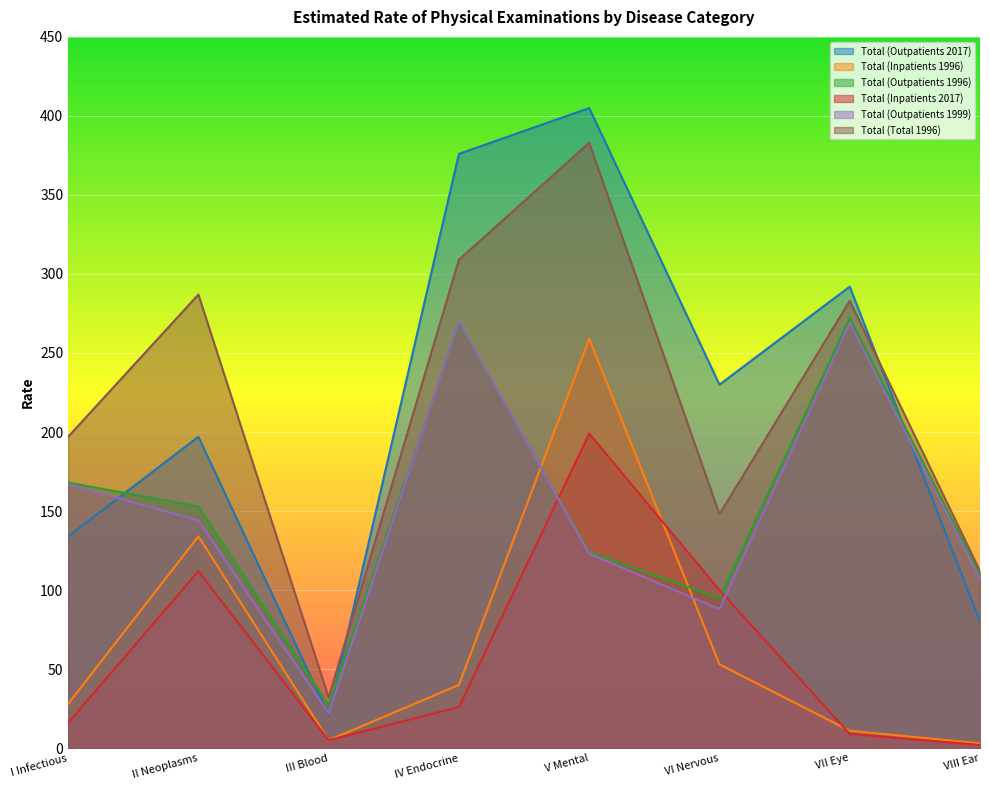

At which label does Total (Outpatients 1996) reach its peak?

VII Eye